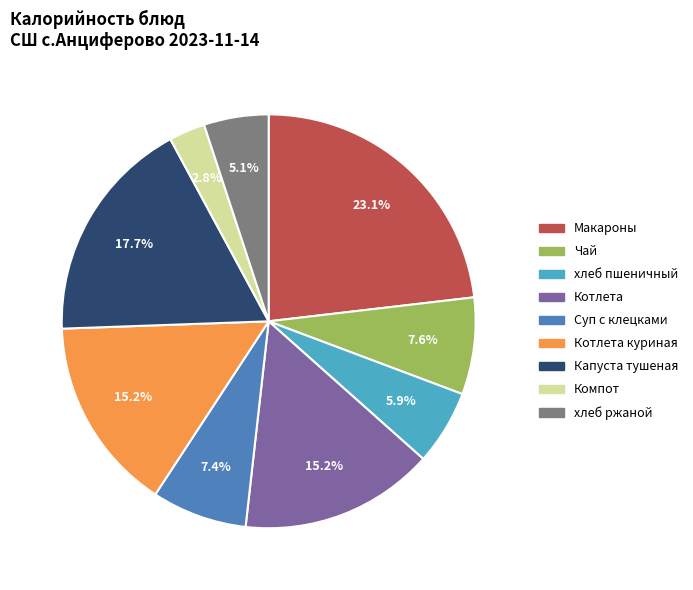

Does any single category account for the majority?

No